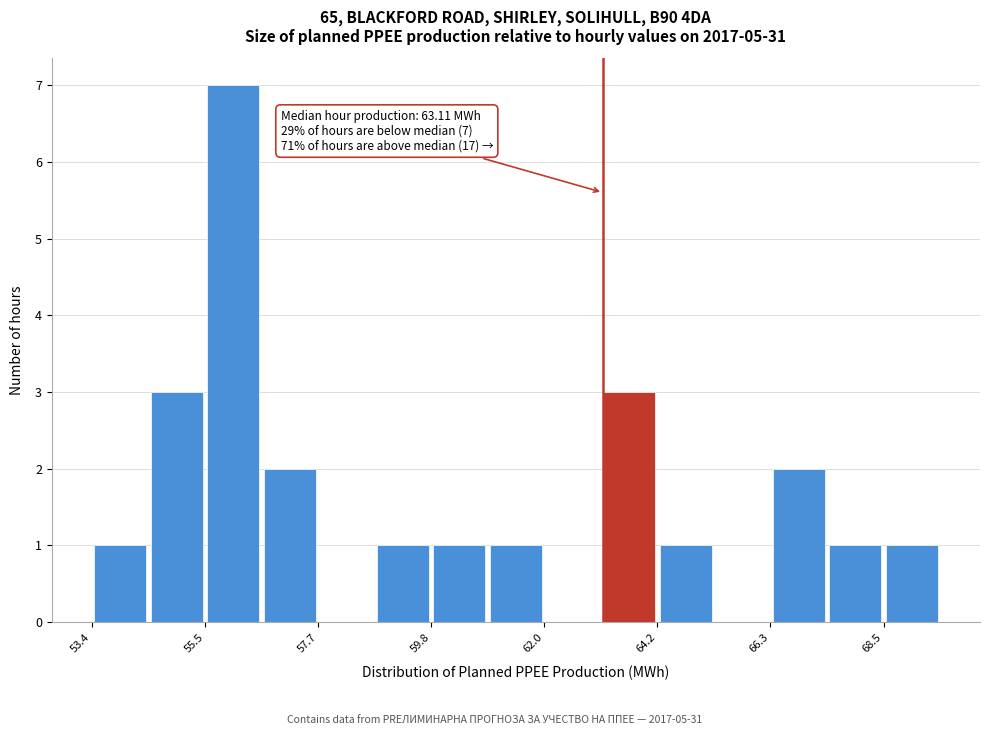

Read against the x-axis, roughly where is the centre of the tallest bar?

56.0